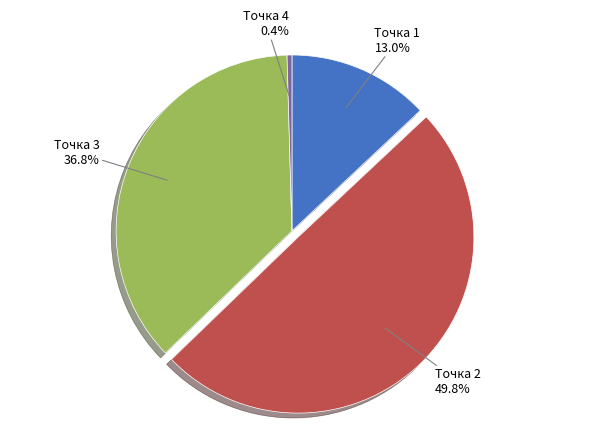

To the nearest percent, what is the combined percentage of Точка 4 and Точка 3?

37%